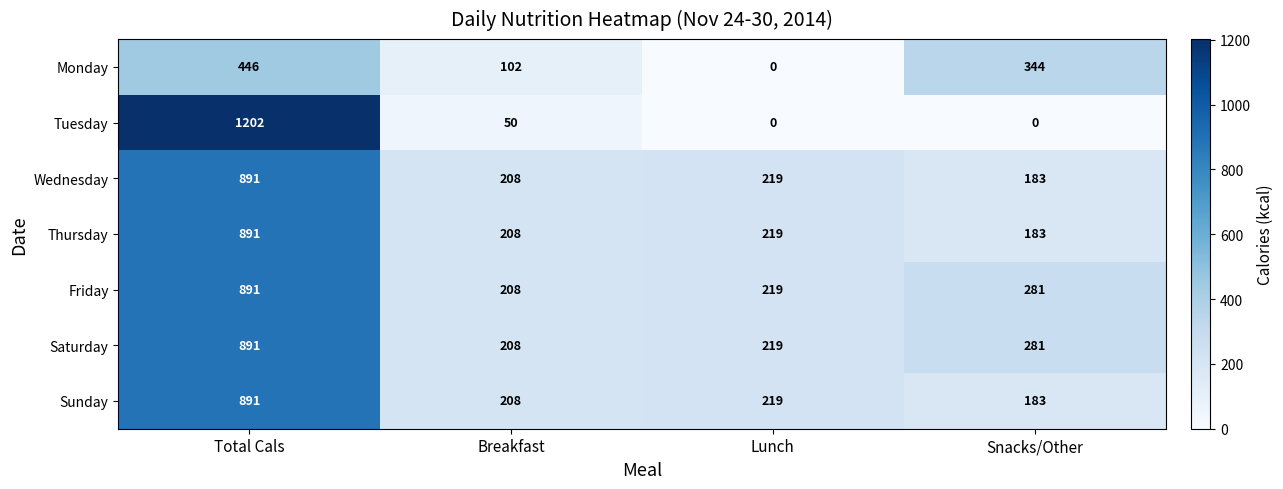

Reading right to left, transcribe all the data shown in this chart.

Monday: 344	0	102	446
Tuesday: 0	0	50	1202
Wednesday: 183	219	208	891
Thursday: 183	219	208	891
Friday: 281	219	208	891
Saturday: 281	219	208	891
Sunday: 183	219	208	891